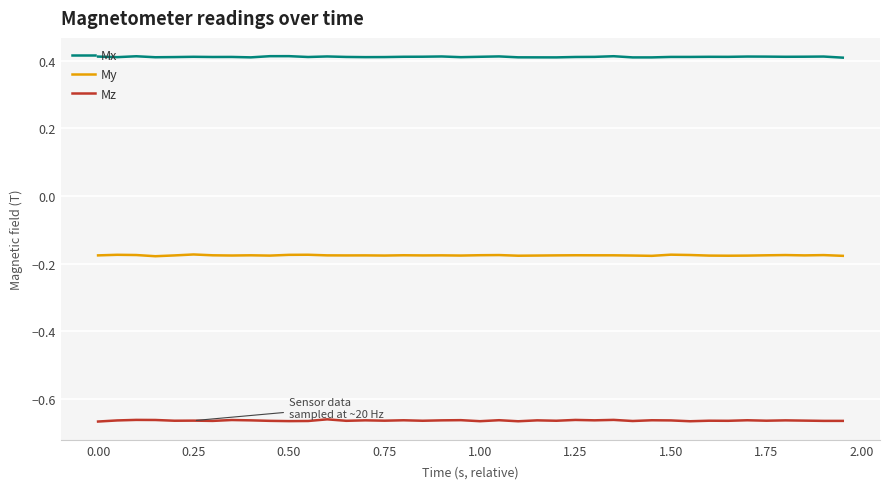

Rank the series by their average value, from highest to lowest.

Mx, My, Mz